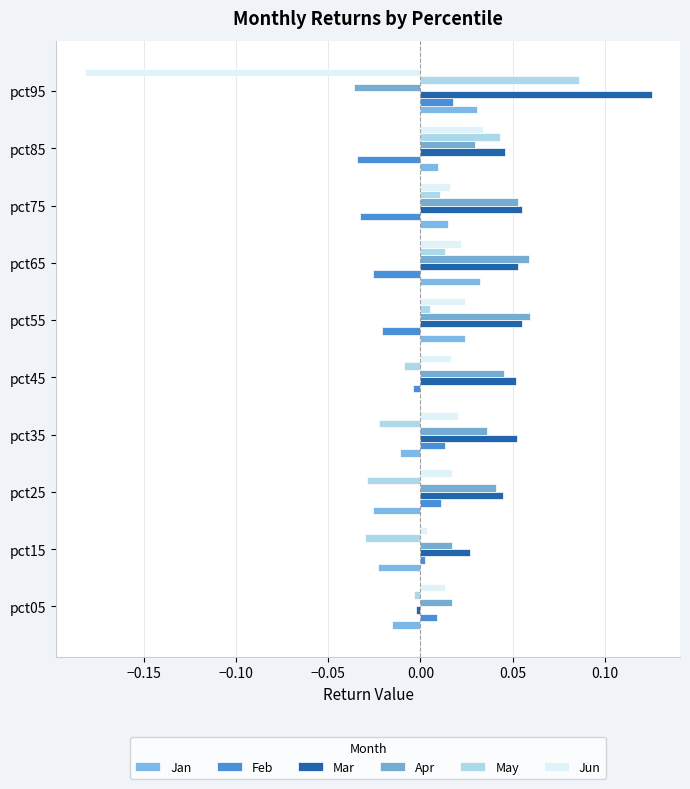

At how many categories does at least one series exceed 0?

10